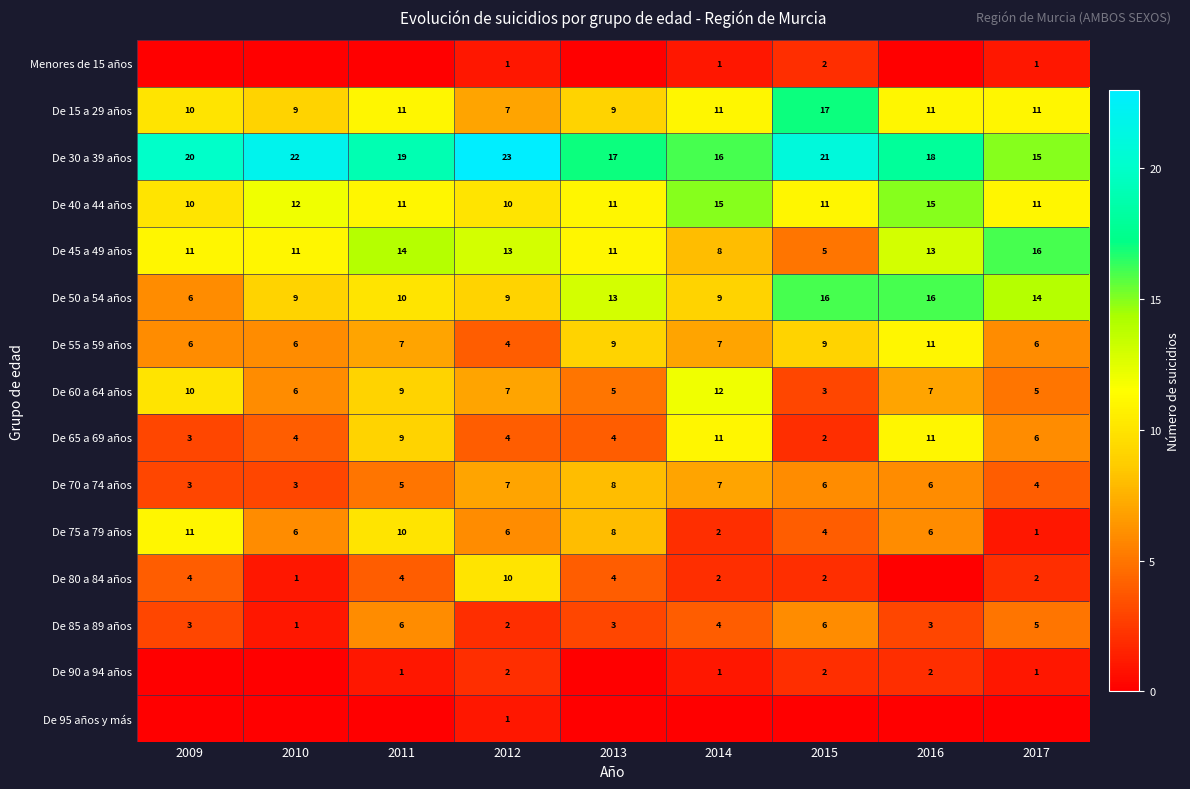

The Menores de 15 años series shows 1 at 2015. True or false?

False